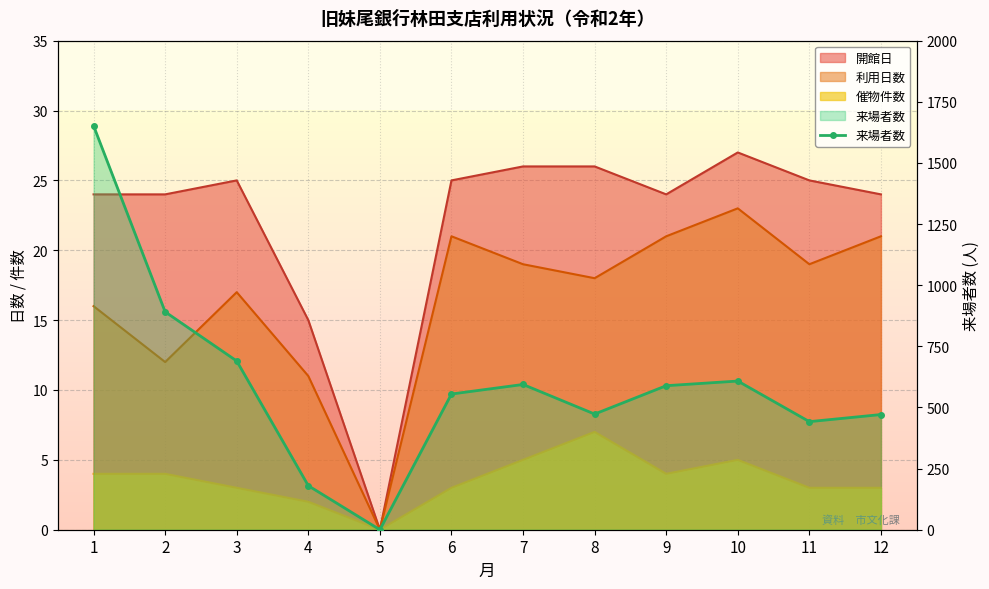

At which label is the value closest to 826?

2